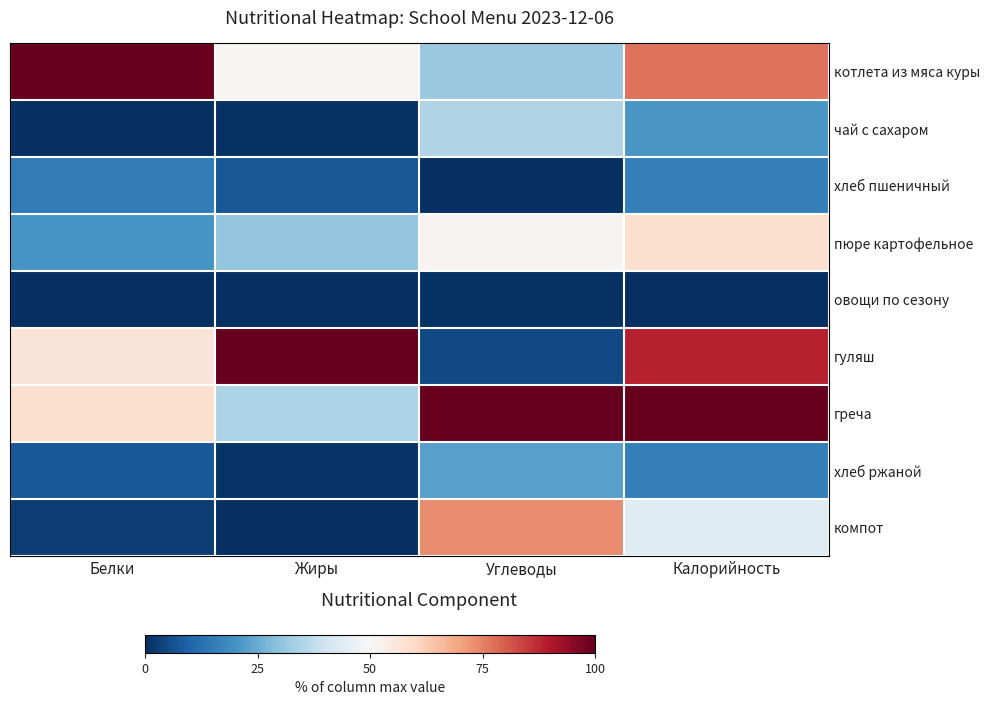

Which series has the widest spread of values?

гуляш